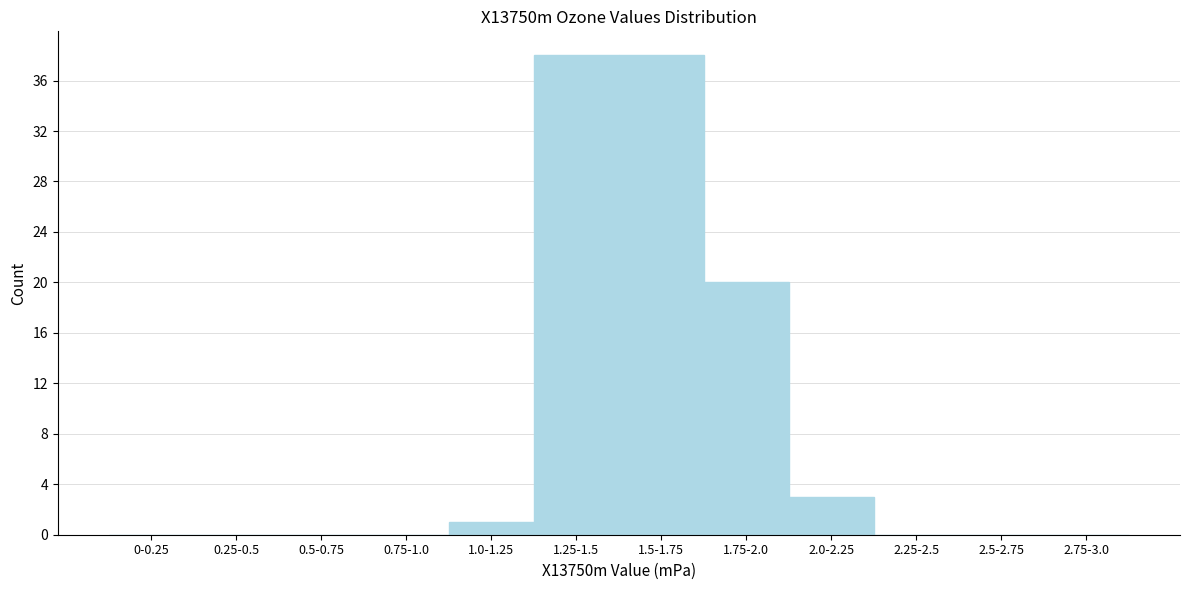

Reading left to right, extract all data points from this chart.

0-0.25=0	0.25-0.5=0	0.5-0.75=0	0.75-1.0=0	1.0-1.25=1	1.25-1.5=38	1.5-1.75=38	1.75-2.0=20	2.0-2.25=3	2.25-2.5=0	2.5-2.75=0	2.75-3.0=0